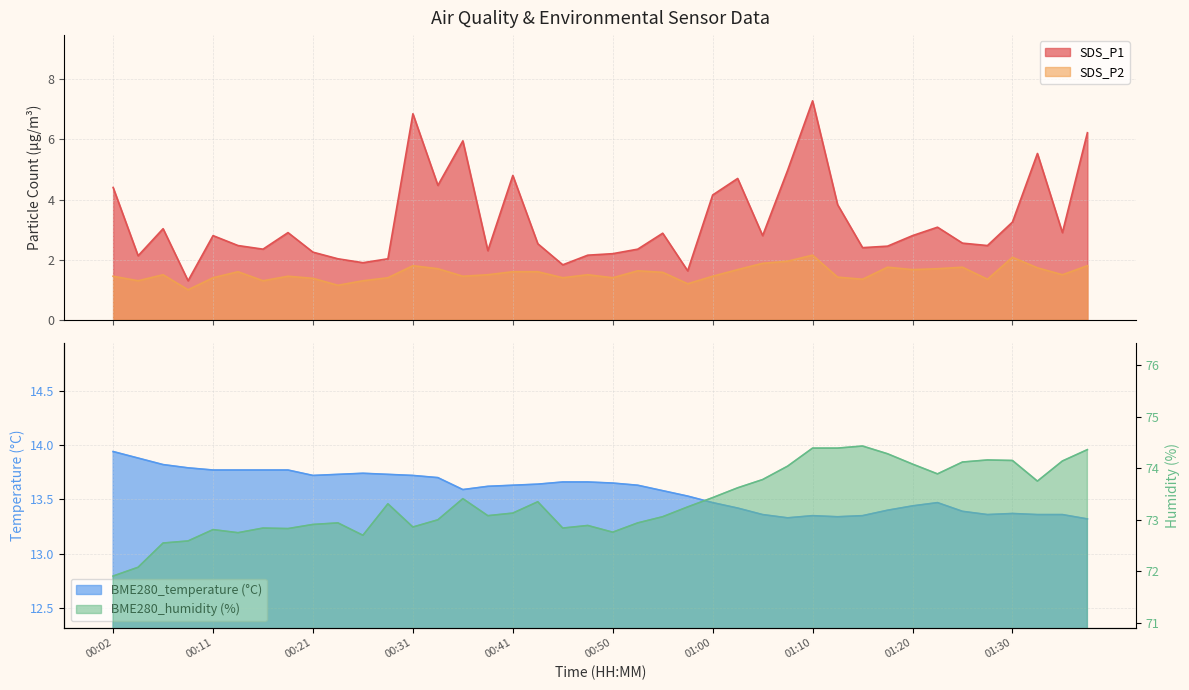

How many interior local peaks does the BME280_humidity series have?

9